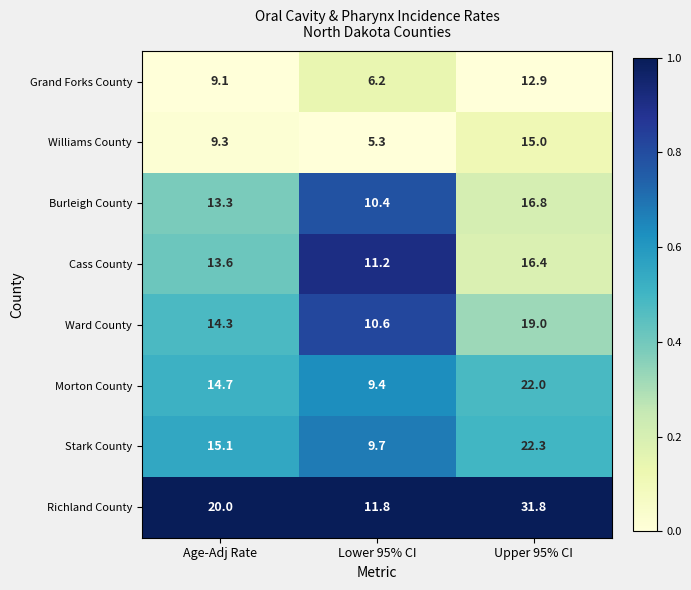

At Age-Adj Rate, list the series in order from largest to smallest.

Richland County, Stark County, Morton County, Ward County, Cass County, Burleigh County, Williams County, Grand Forks County